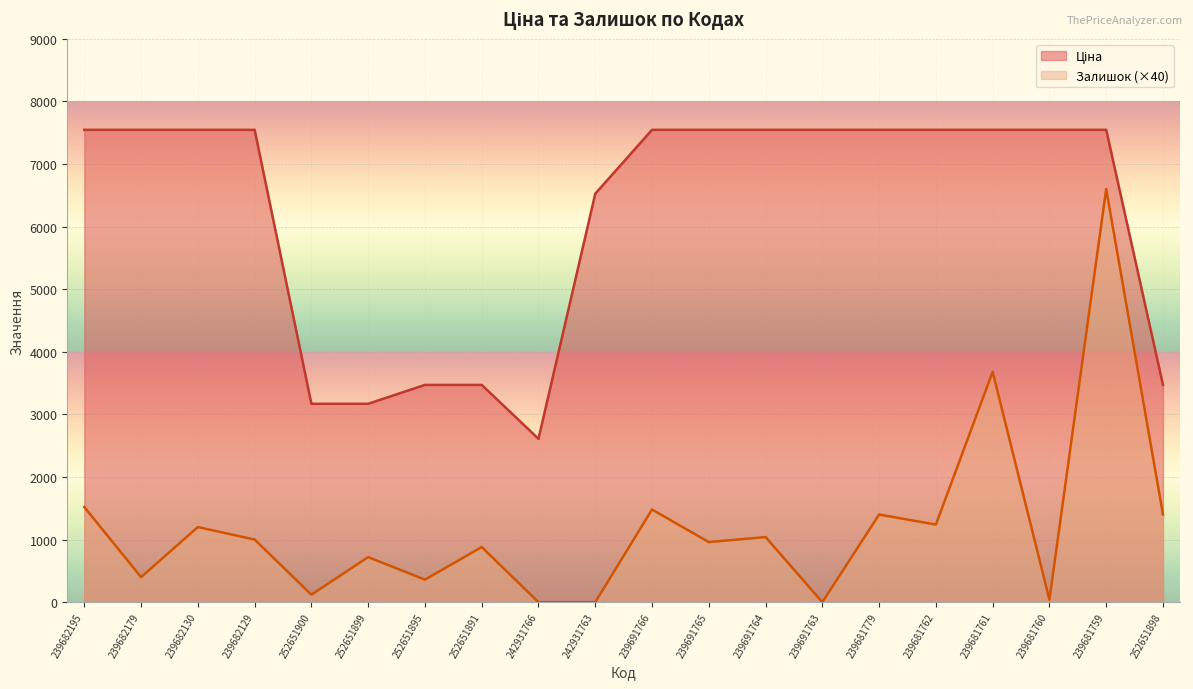

Where does the Залишок series first go above 1000?

239682195